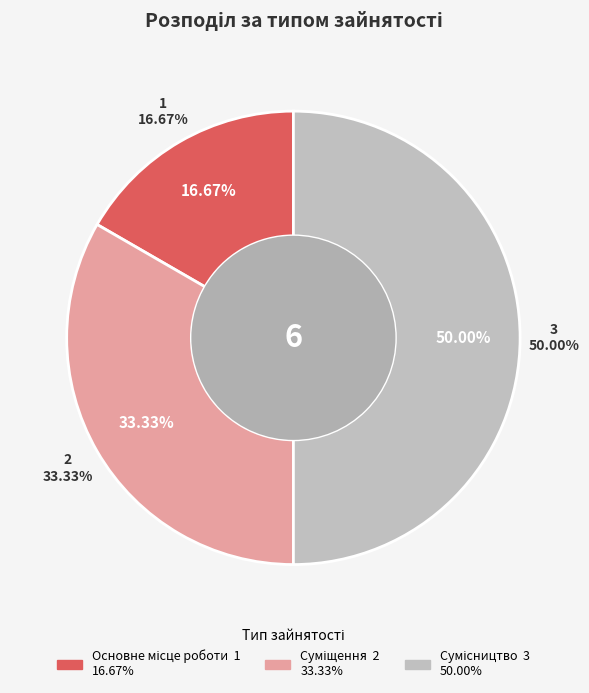

Count the number of slices in the pie.

3